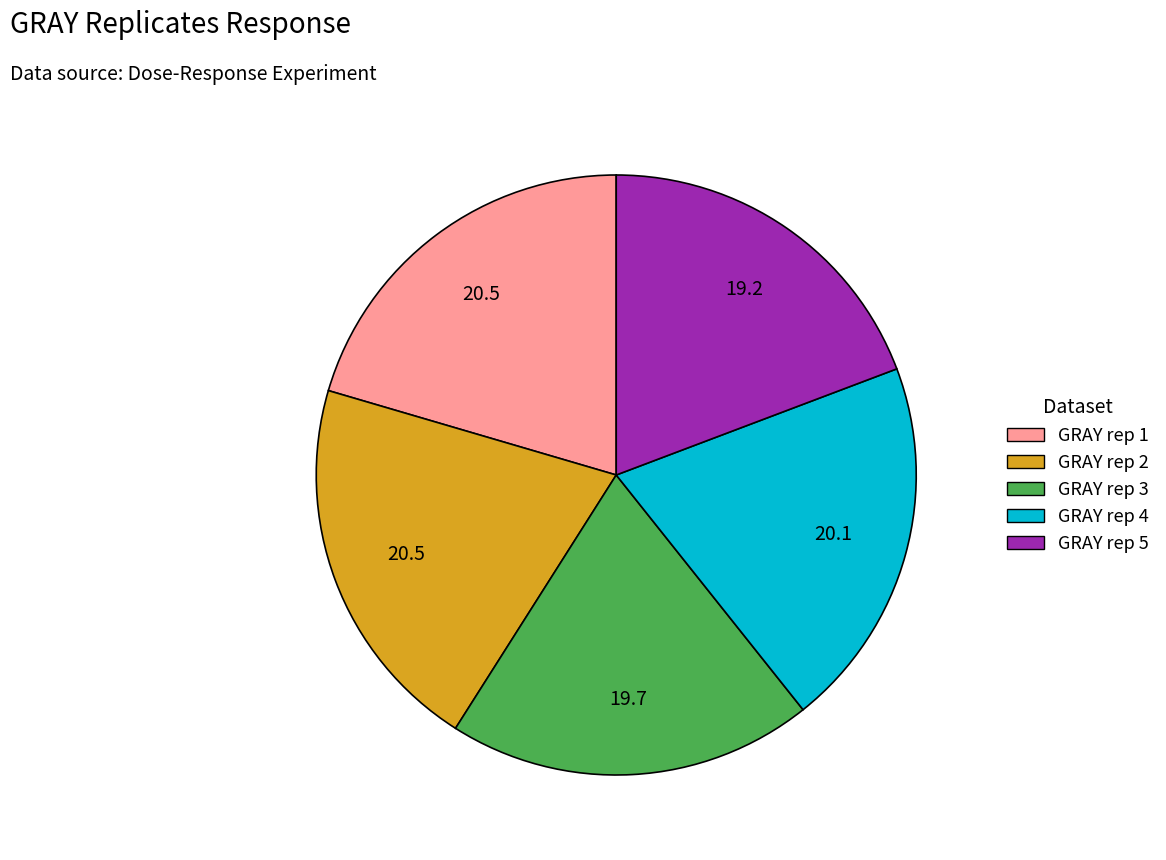

How many slices are in this pie chart?

5